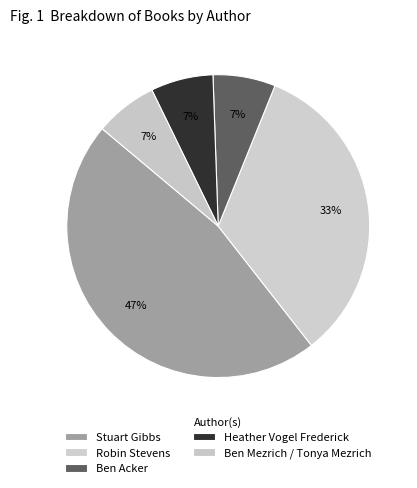

True or false: Ben Acker accounts for 7% of the total.

True